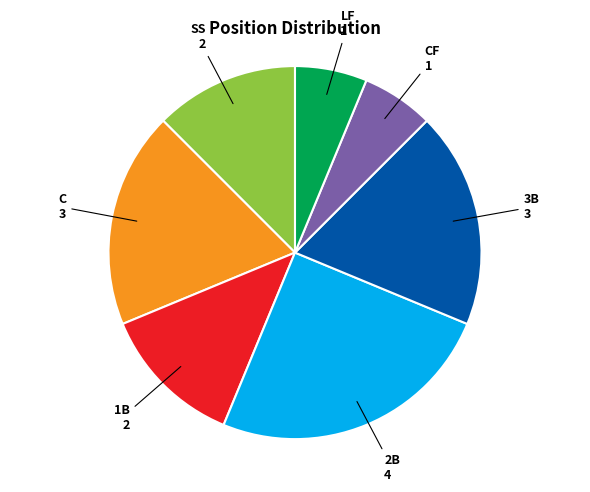

How many segments does this pie chart have?

7